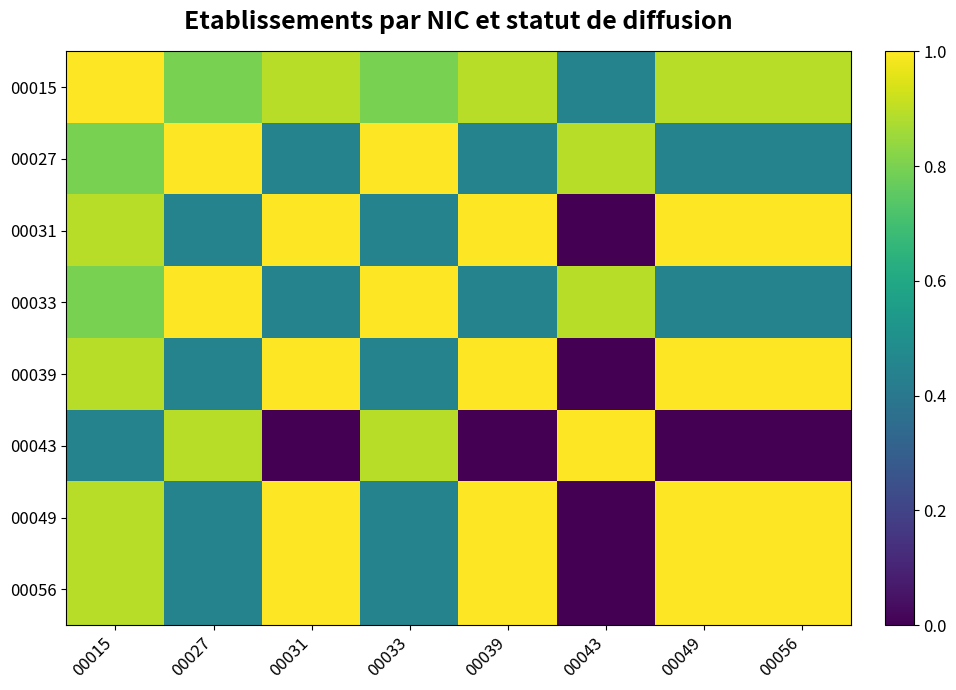

Which has a higher value, 00015 or 00031?

00015